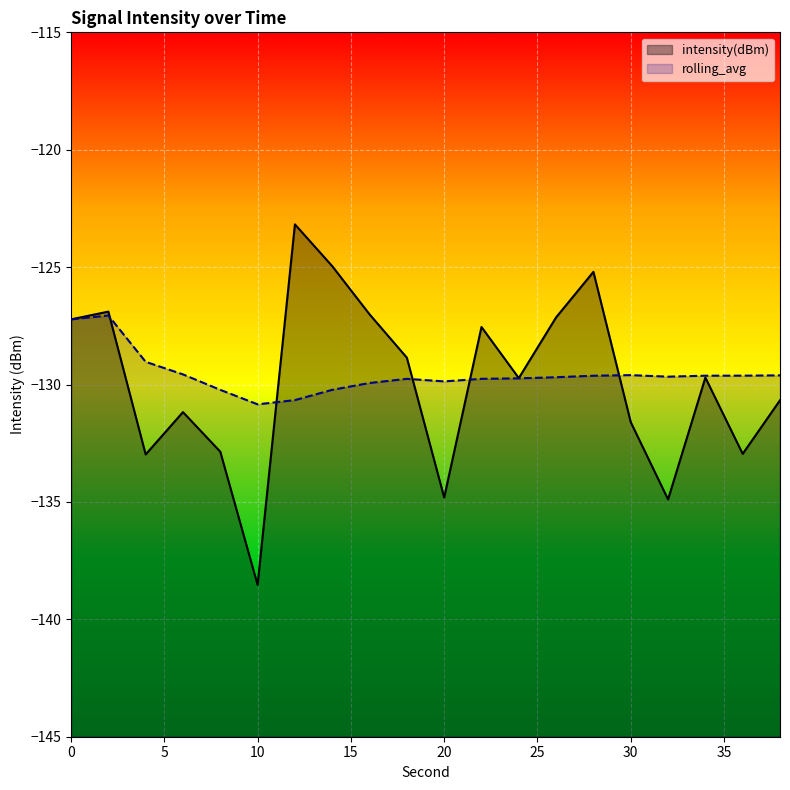

Which series changed the most between 0 and 20?

intensity(dBm)